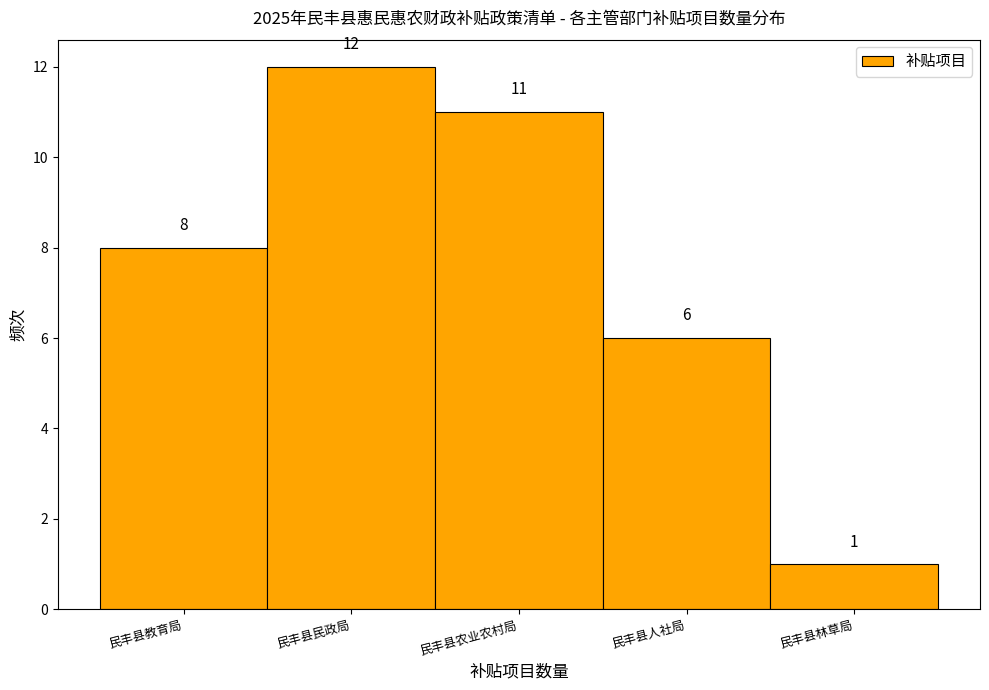

Reading left to right, extract all data points from this chart.

民丰县教育局=8	民丰县民政局=12	民丰县农业农村局=11	民丰县人社局=6	民丰县林草局=1